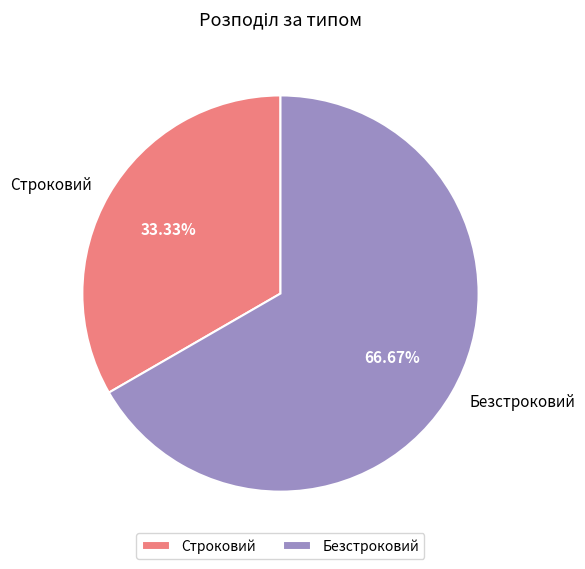

How many segments does this pie chart have?

2